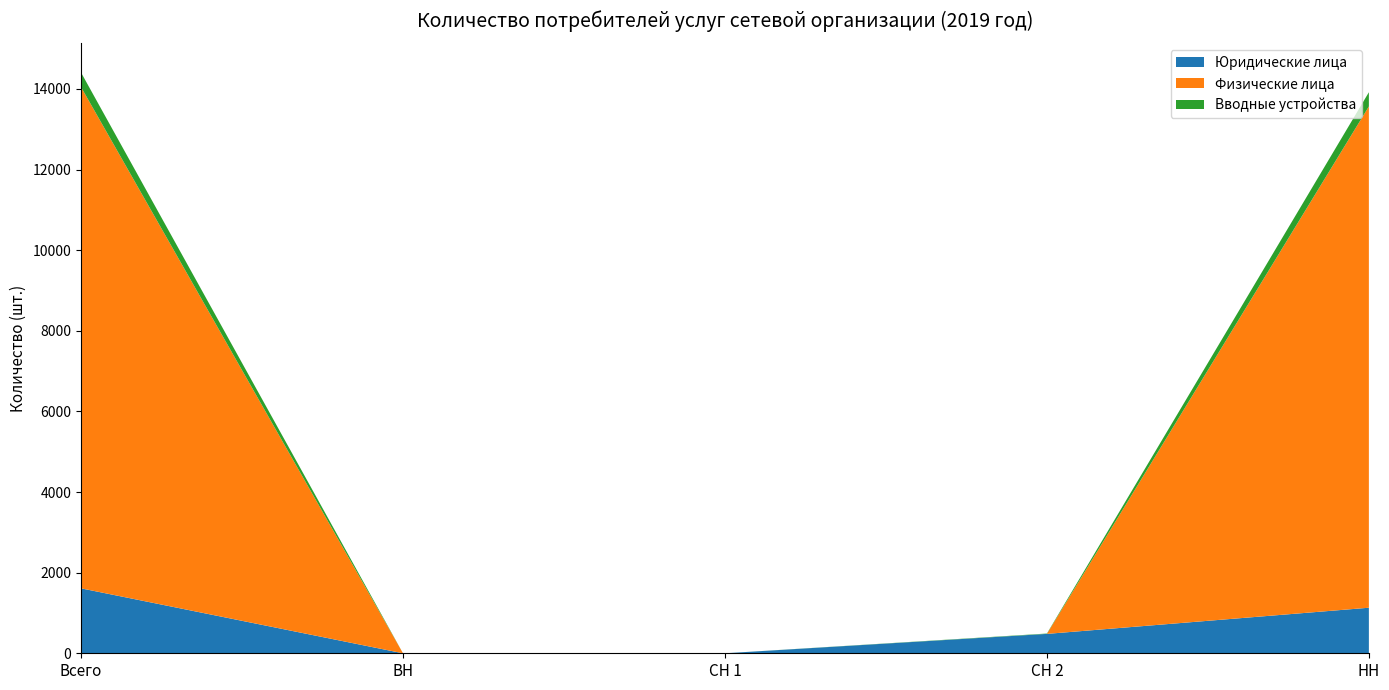

Reading left to right, list all the values displayed in this chart.

Юридические лица: Всего=1611	ВН=0	СН 1=0	СН 2=481	НН=1130
Физические лица: Всего=12436	ВН=0	СН 1=0	СН 2=0	НН=12436
Вводные устройства: Всего=361	ВН=0	СН 1=0	СН 2=9	НН=352